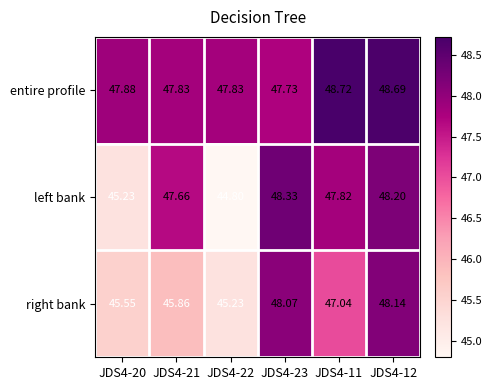

List the series in order of their peak value, lowest first.

right bank, left bank, entire profile